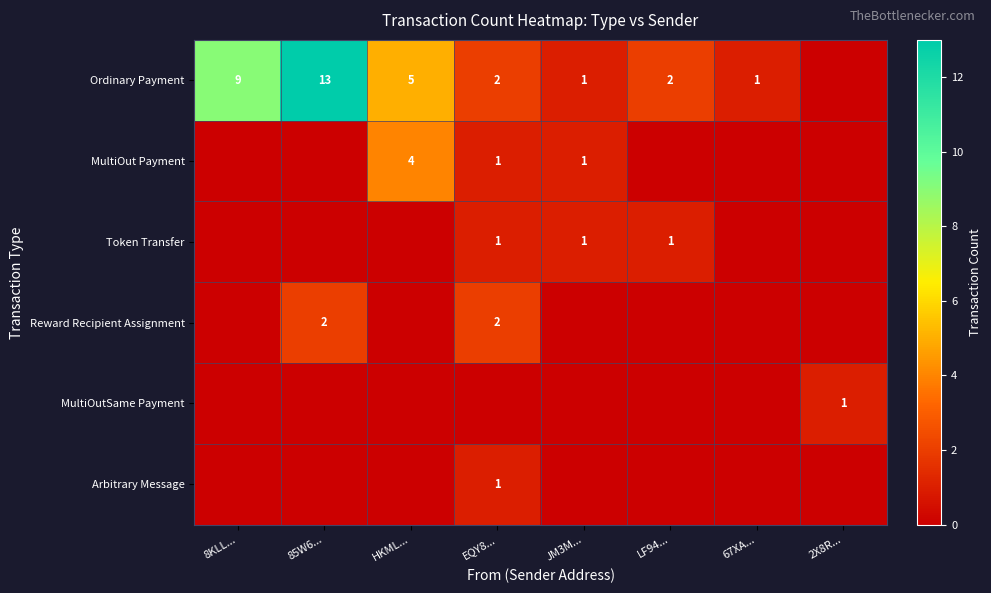

True or false: Ordinary Payment has a value of 13 at 85W6....

True